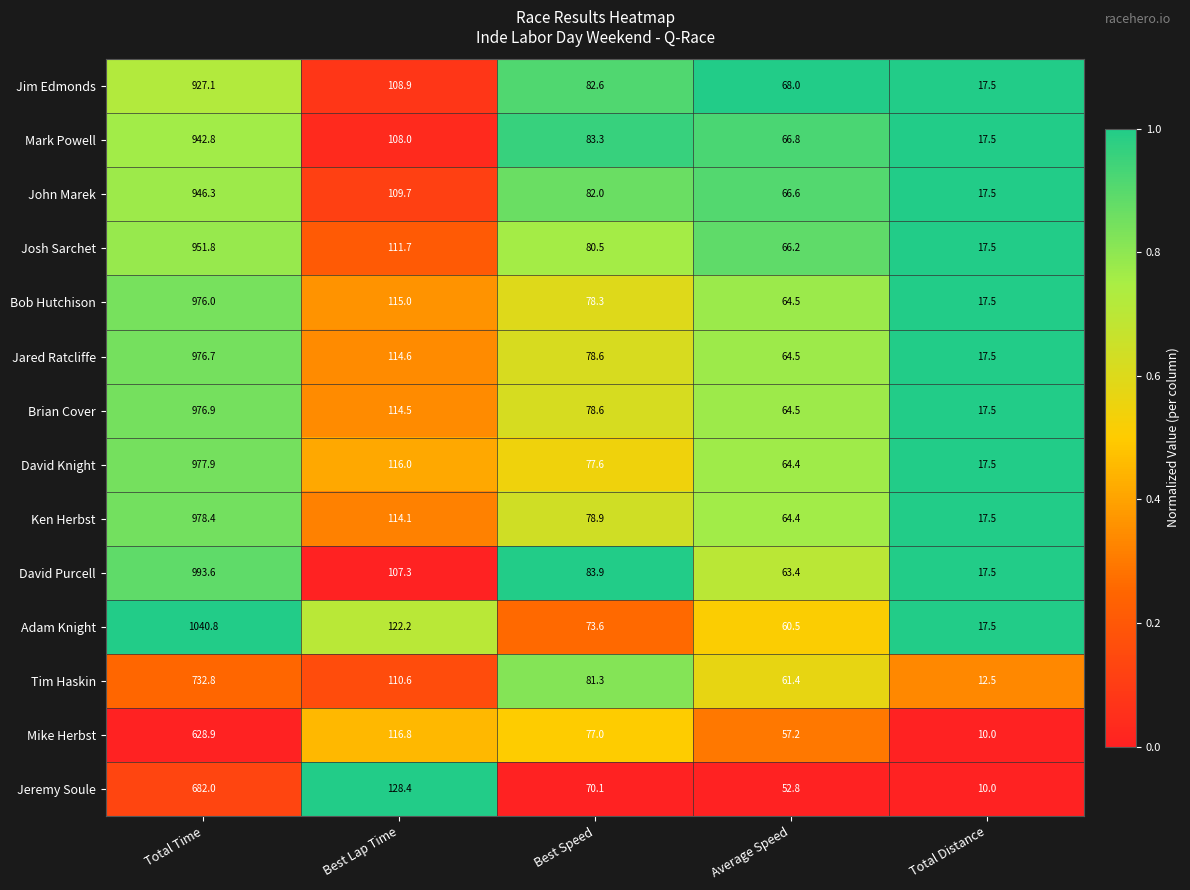

Which series has the largest total across all categories?

Adam Knight